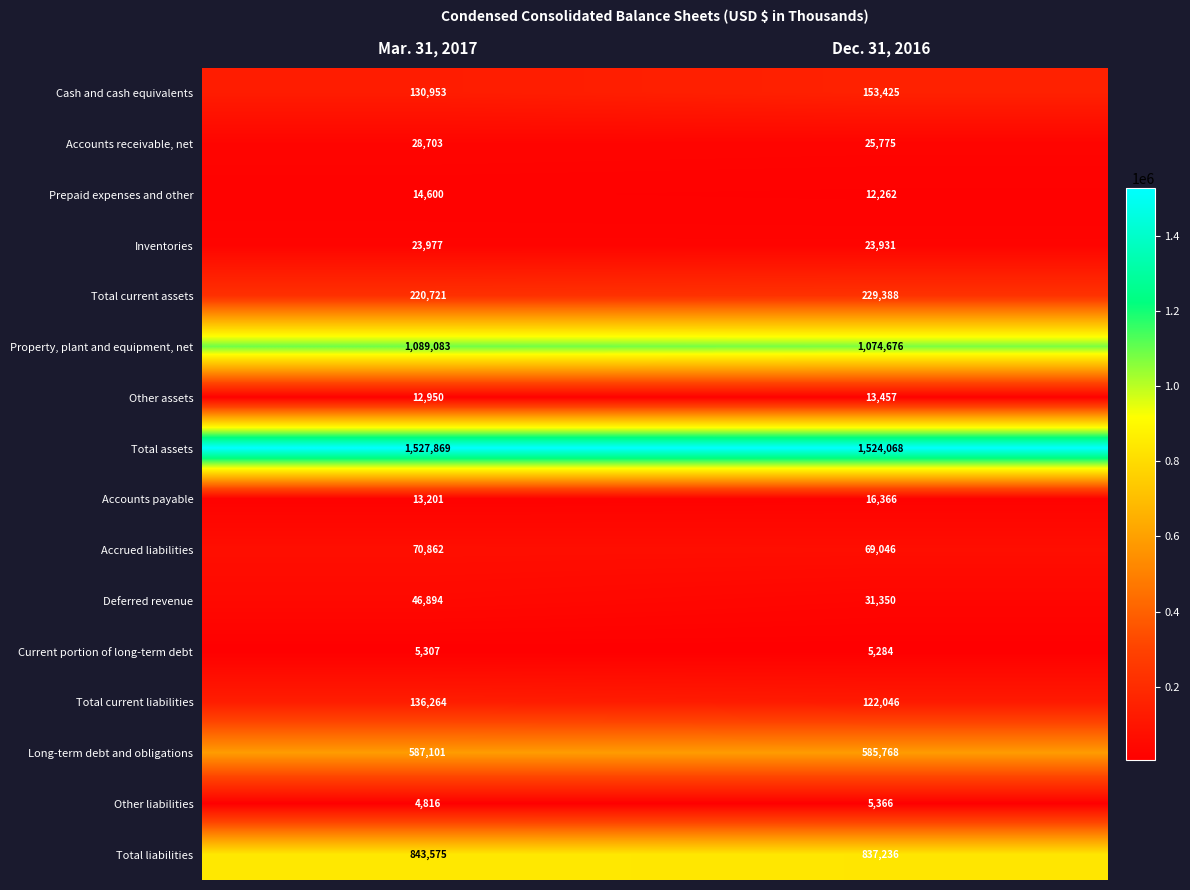

How many data points in Accrued liabilities are less than 70862?

1